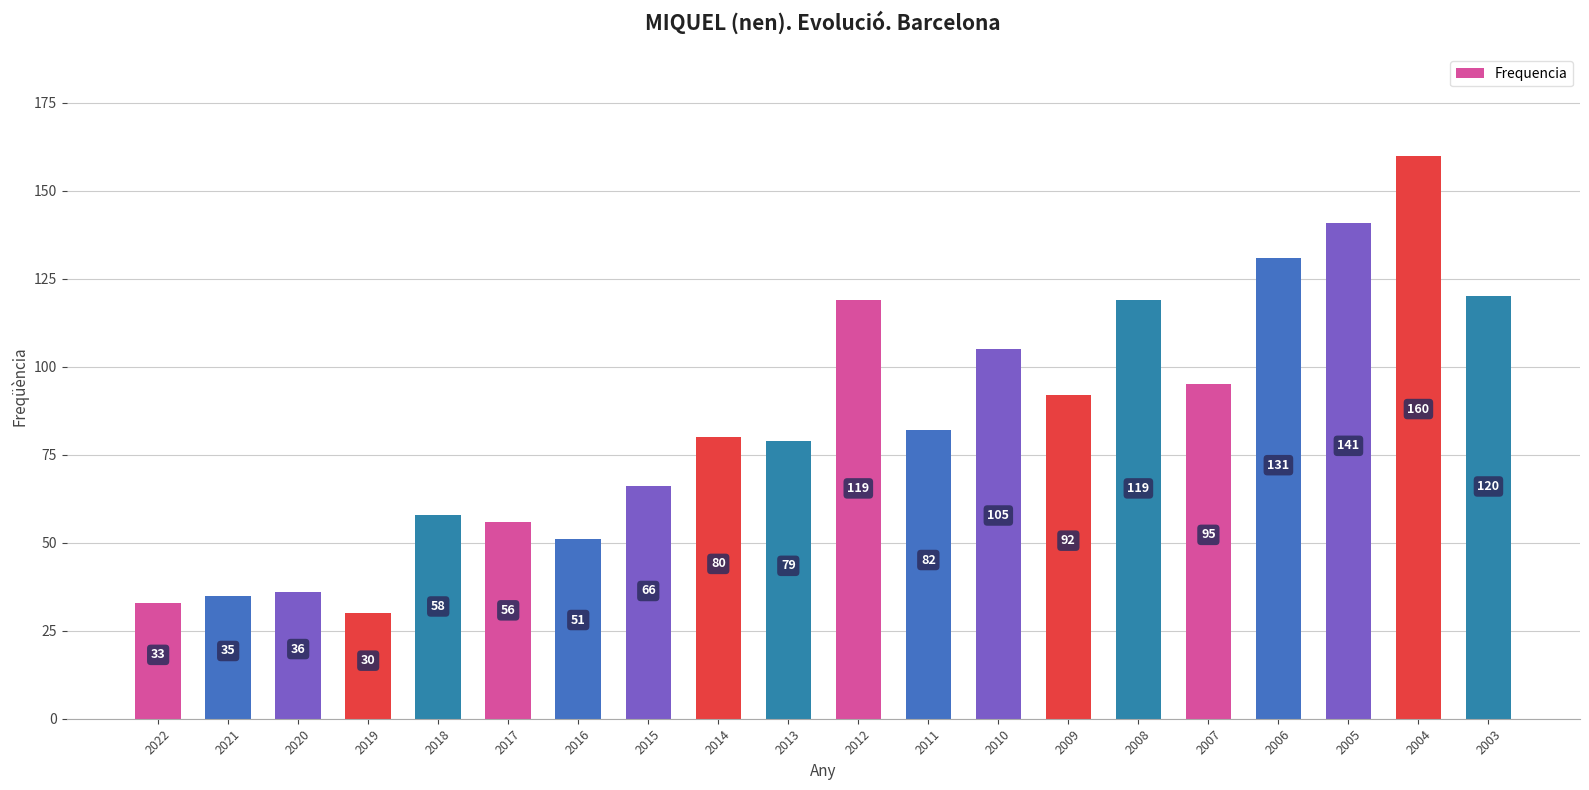

What is the approximate value at 2019, to the nearest 5?

30